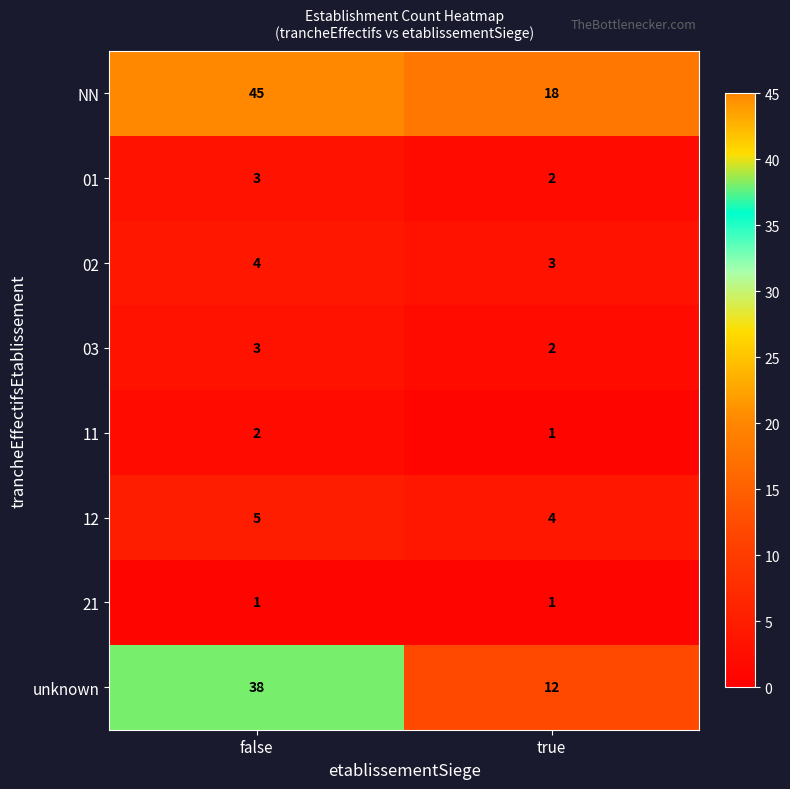

Which series has the largest total across all categories?

NN